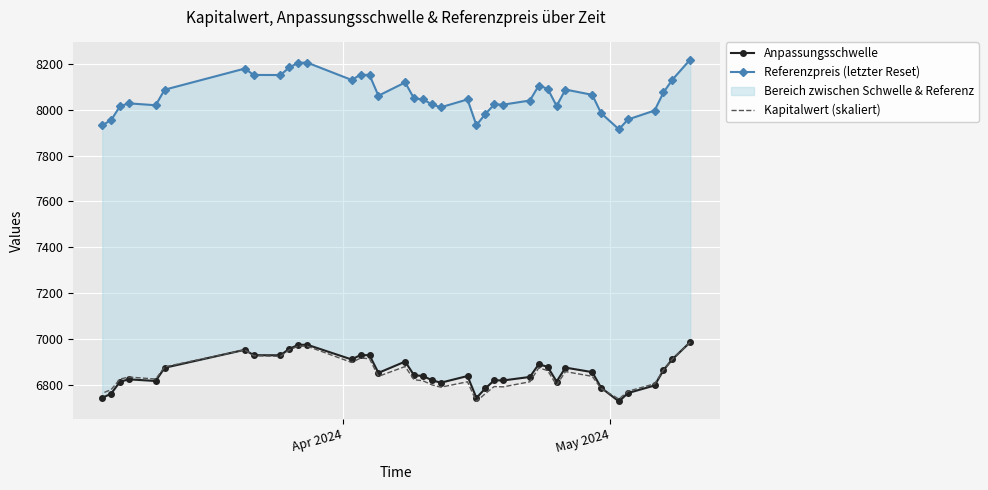

Is it true that Anpassungsschwelle equals 10201.4 at 37?

False